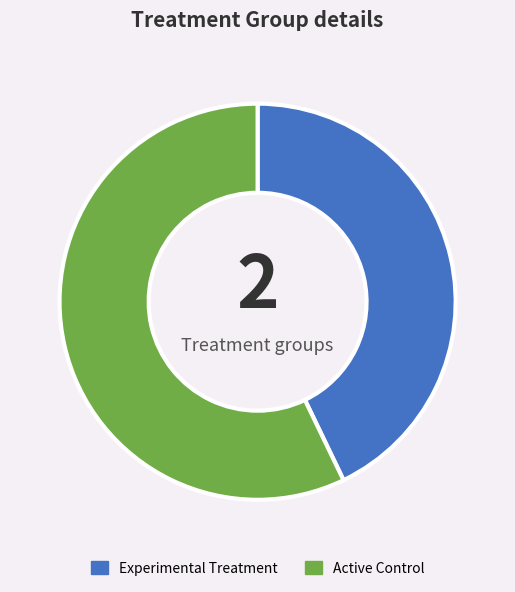

Rank the categories by value from highest to lowest.

Active Control, Experimental Treatment